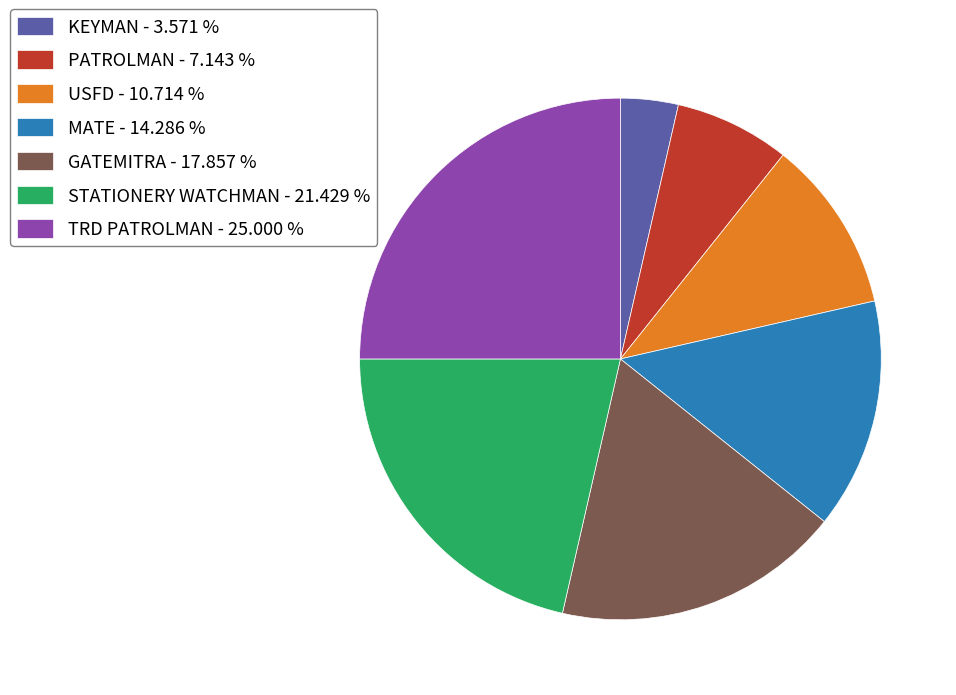

Approximately how many times larger is the value at PATROLMAN - 7.143 % compared to USFD - 10.714 %?

0.7